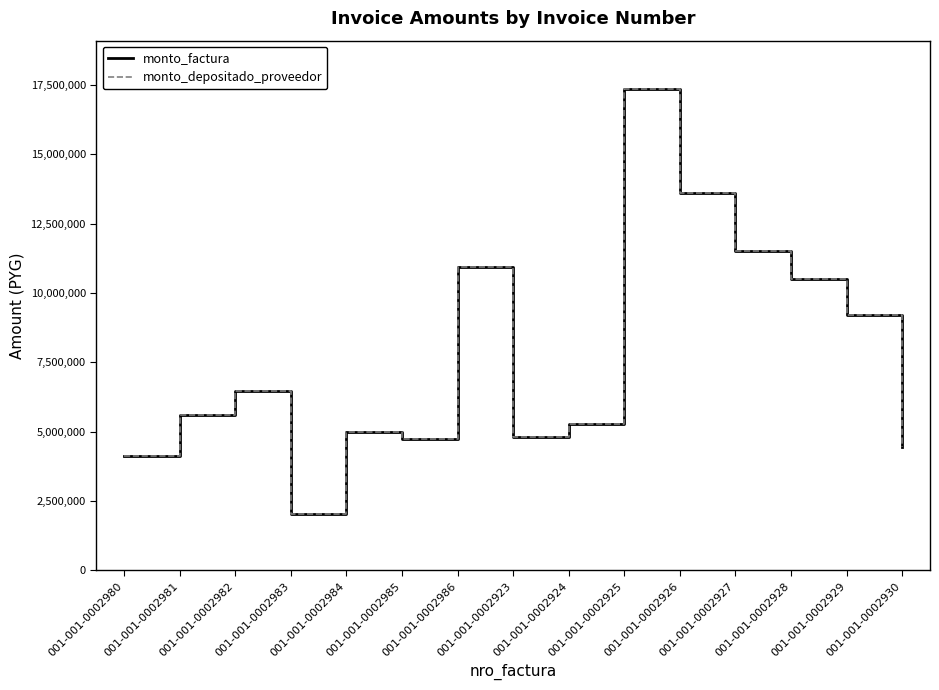

At which category is the sum across all series the highest?

001-001-0002925